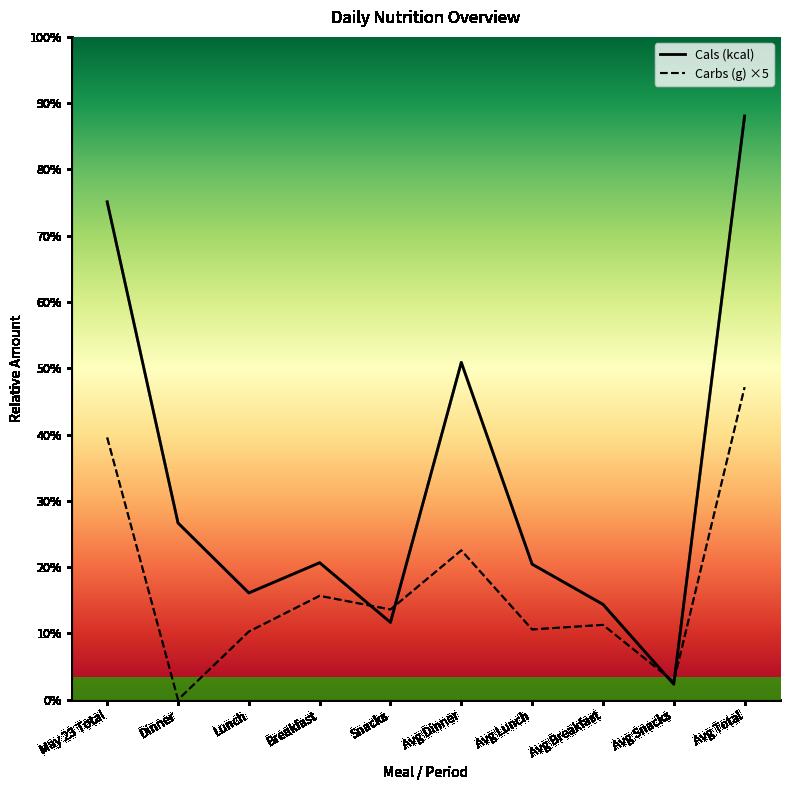

How many data points does each series have?

10